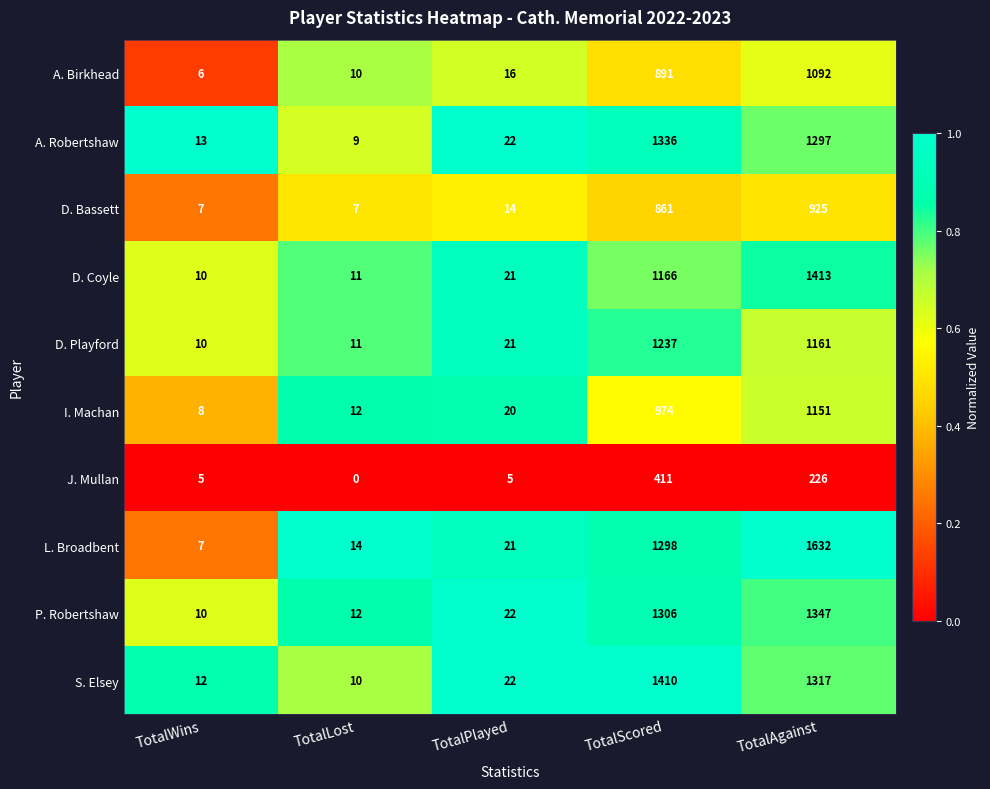

What is the total value across all series at TotalScored?

10890